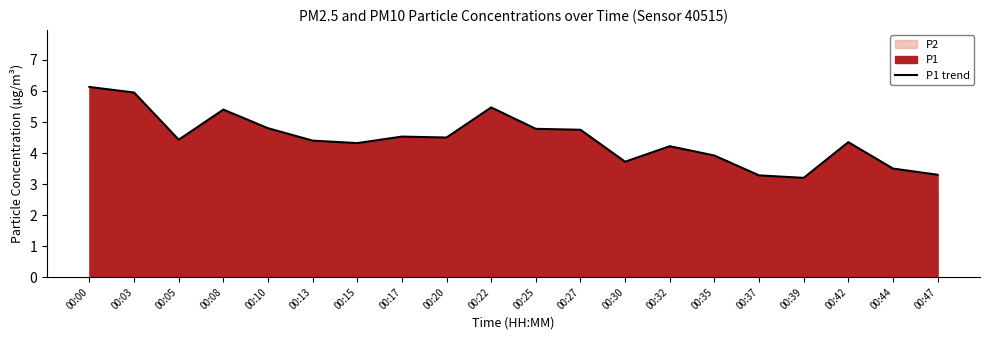

Count the number of categories in the chart.

20